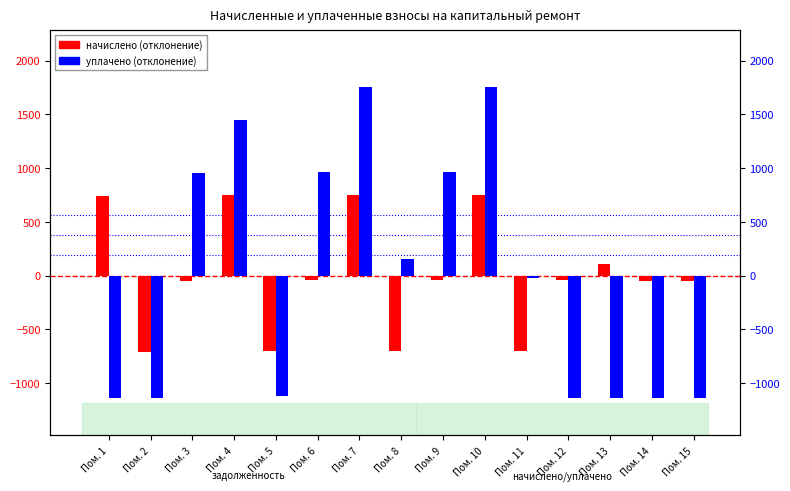

What is the value of the начислено bar at the 12th from the left?

-42.6